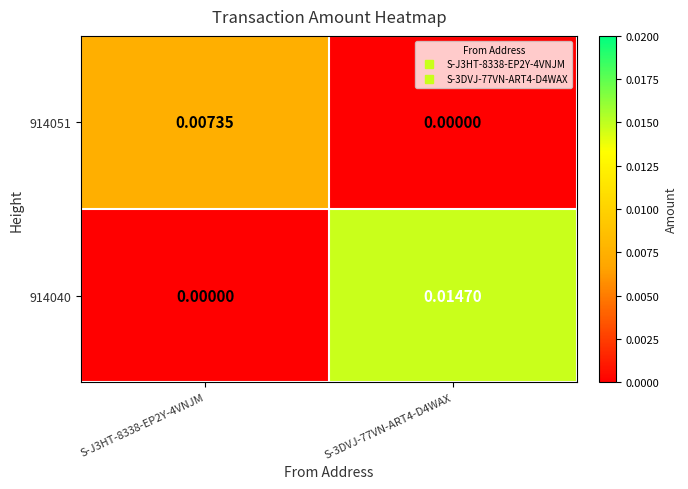

Which series has the largest total across all categories?

914040